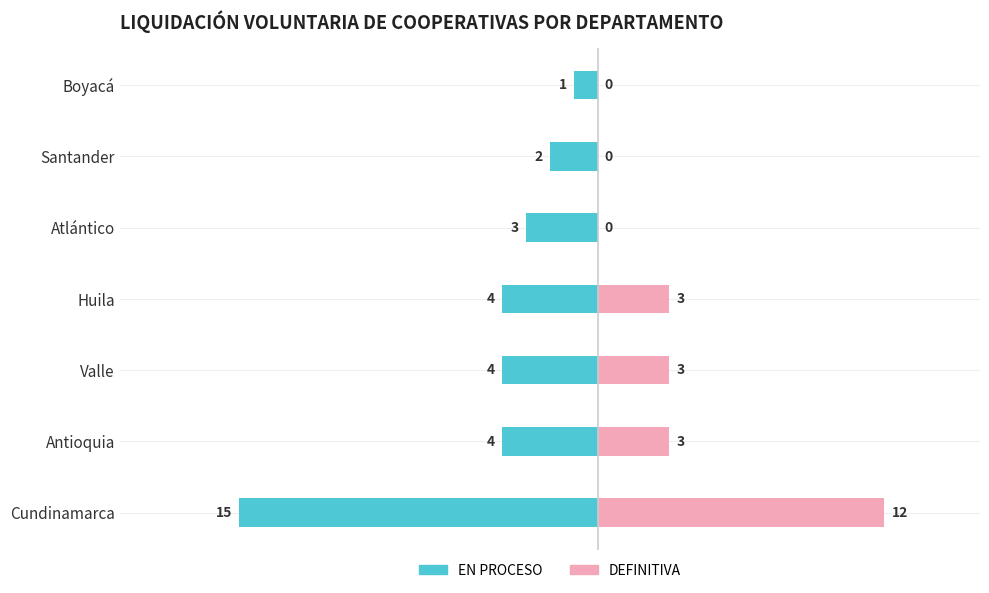

What is the approximate value of EN PROCESO at Atlántico?

-3